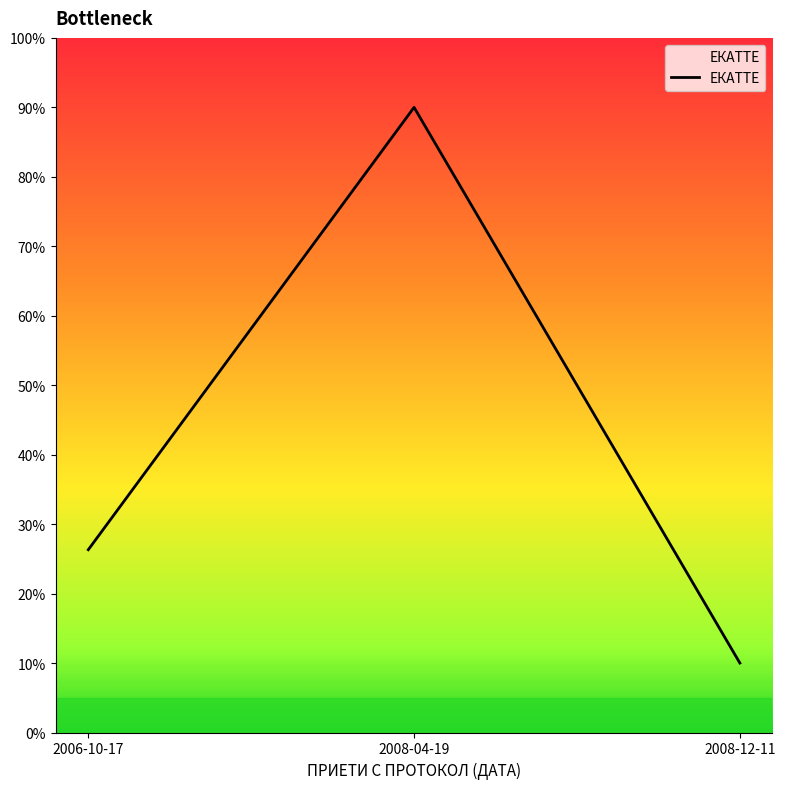

How many lines are shown in the chart?

1